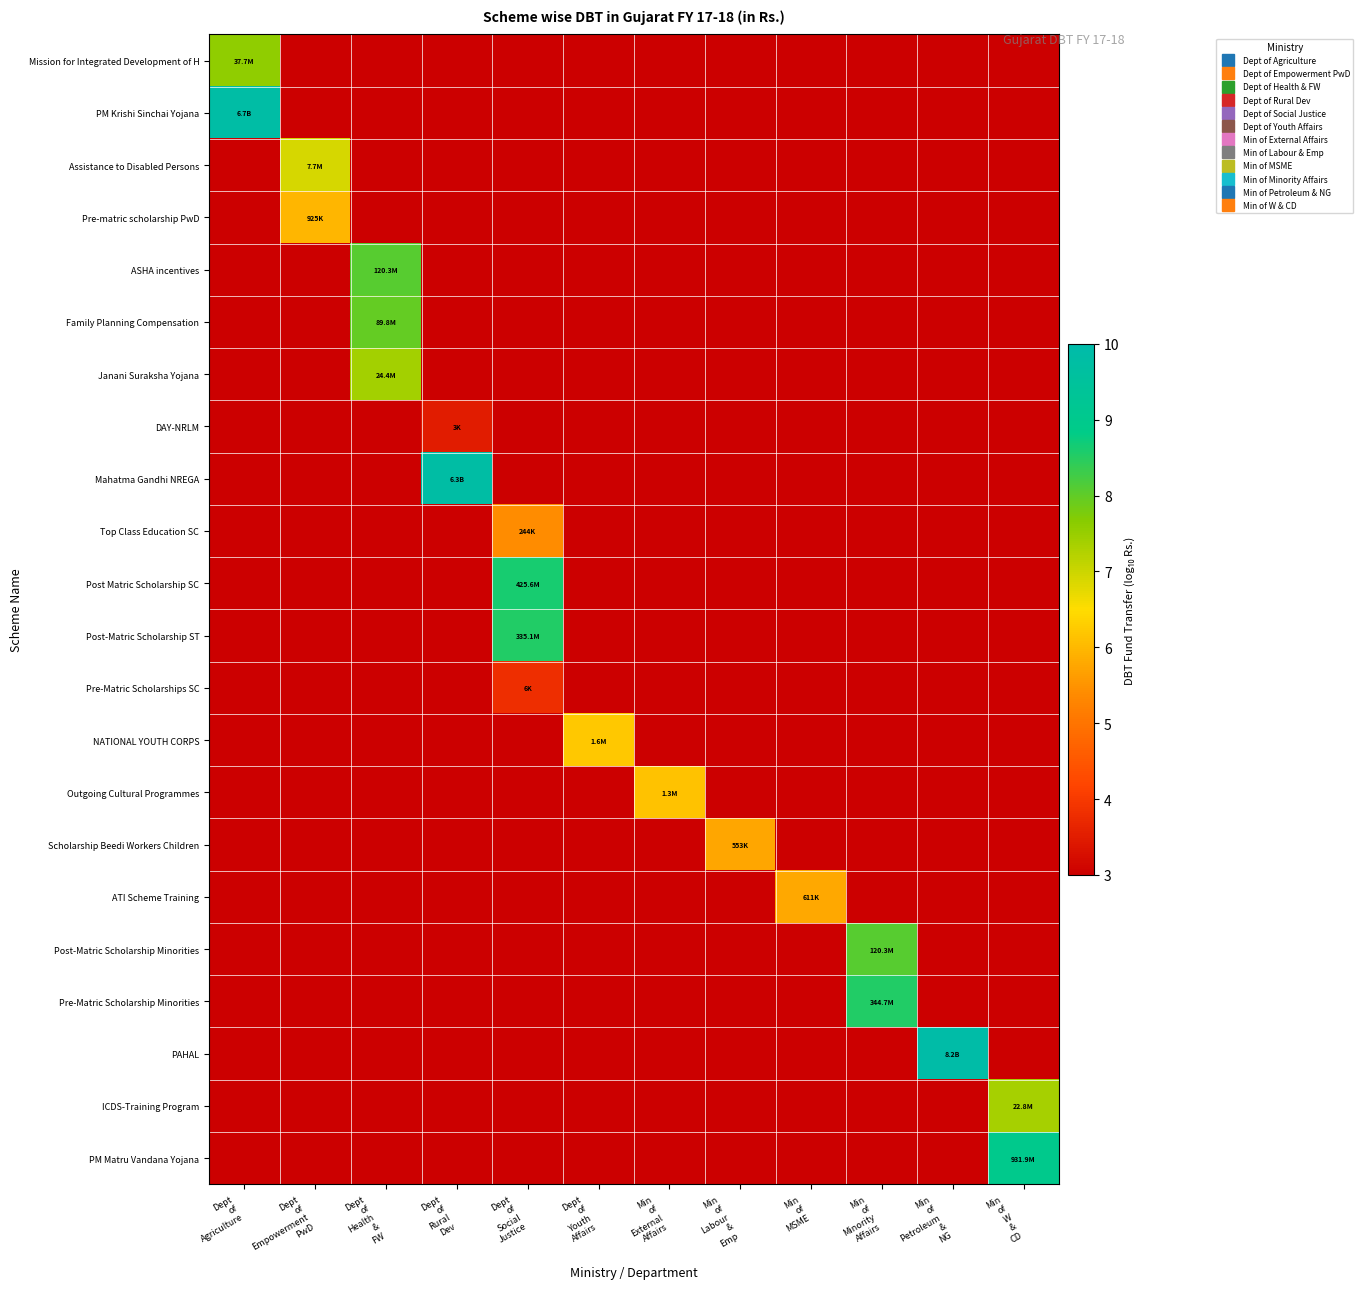

How many series are shown in this chart?

22